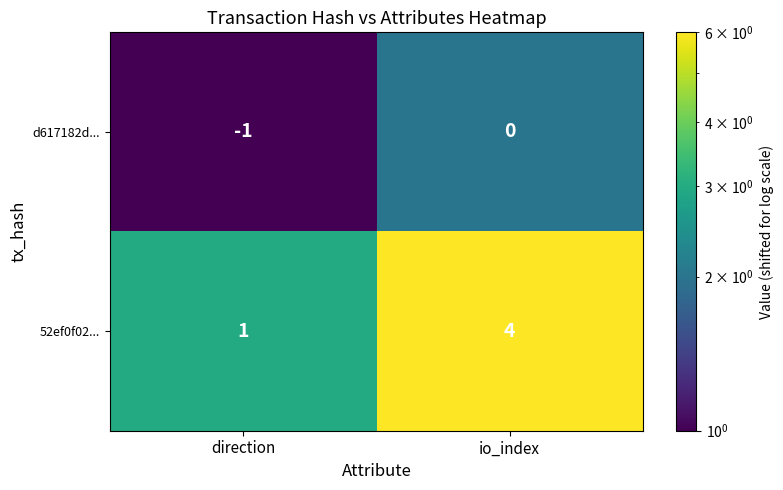

What is the difference between the highest and lowest values at io_index?

4